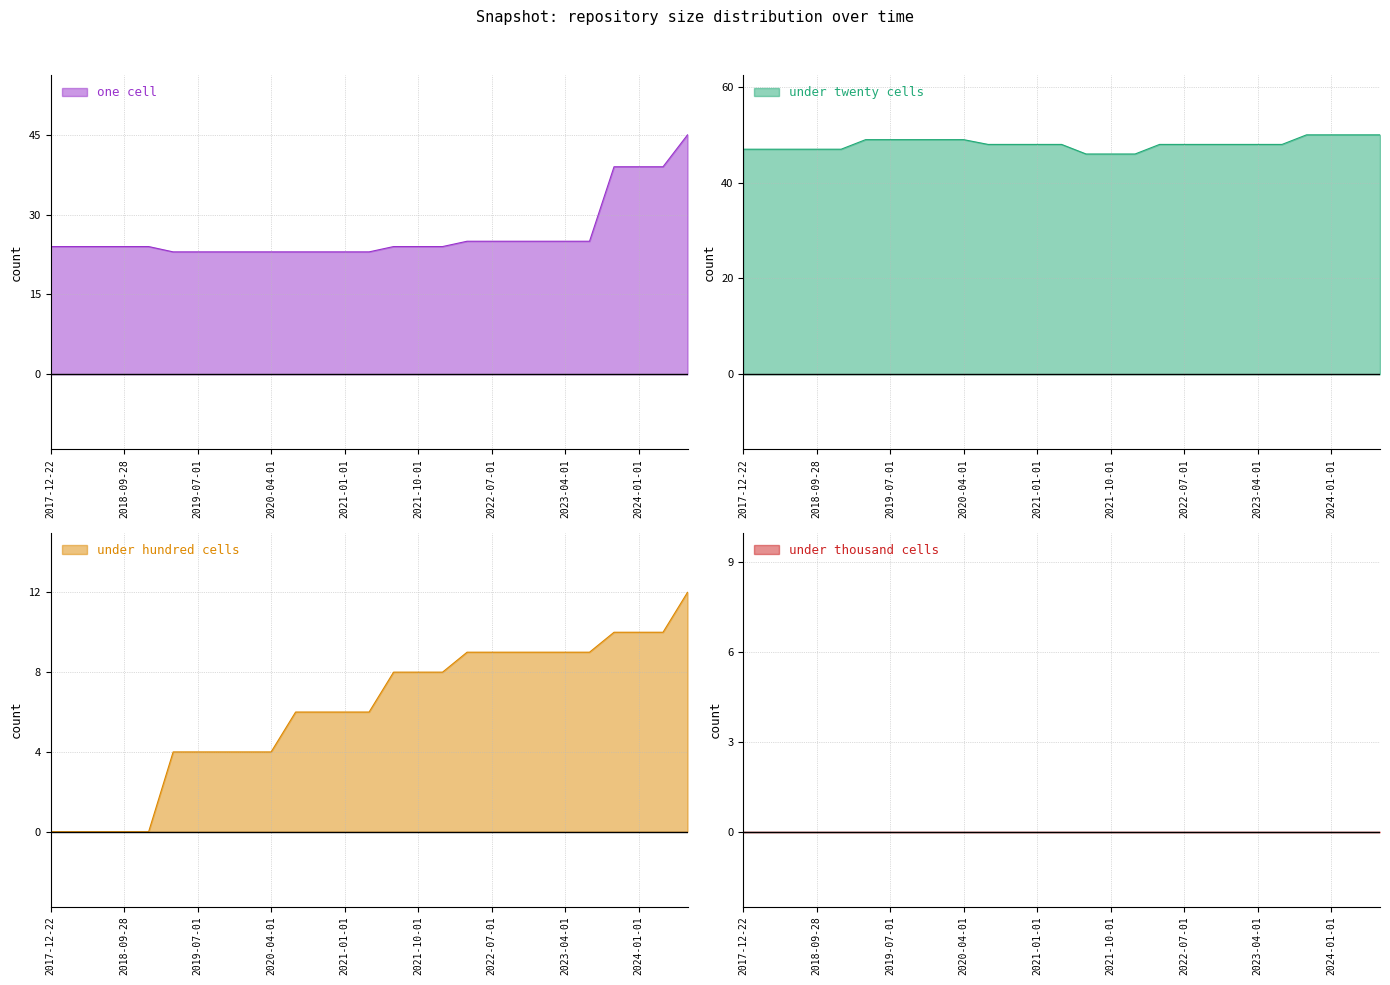

What is the maximum value for one cell?

45